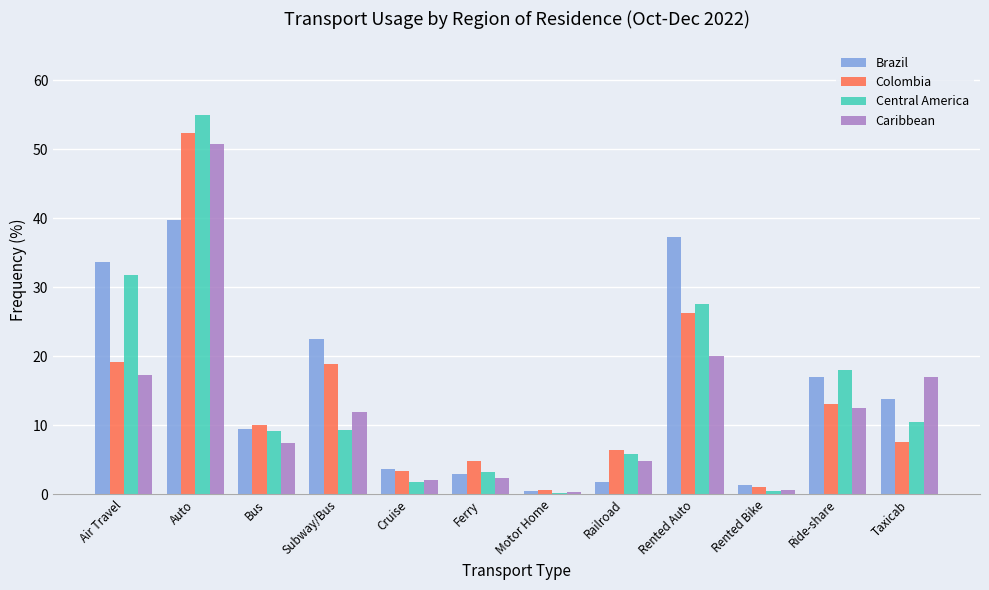

At which label does Central America reach its peak?

Auto